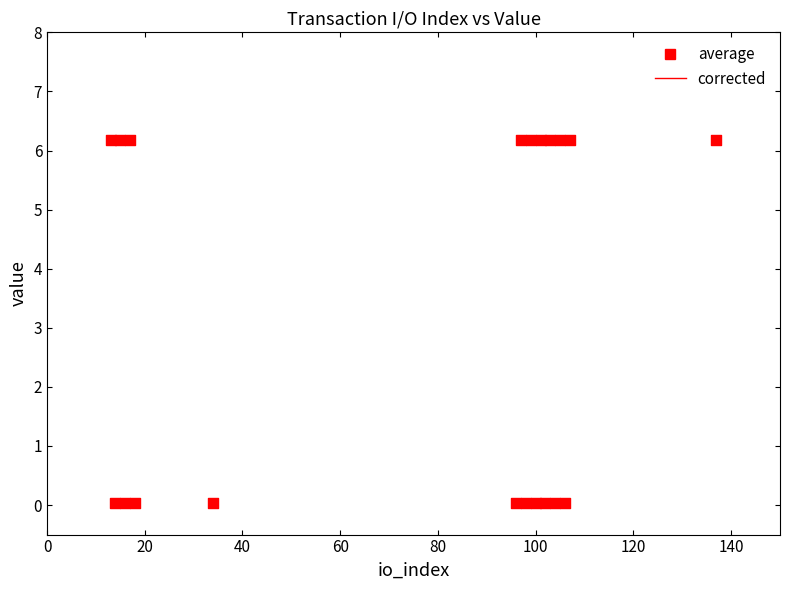

What is the range of Y values (max minus min)?

6.1